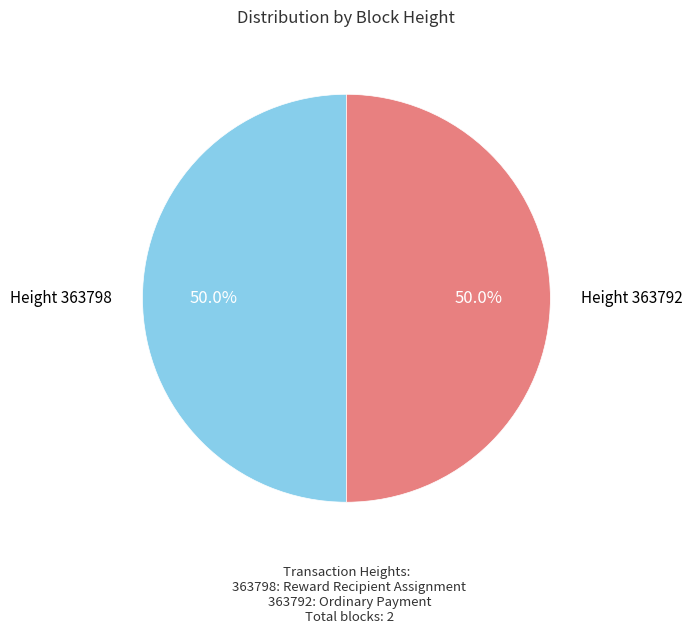

What is the ratio of the value at Height 363798 to the value at Height 363792?

1.0